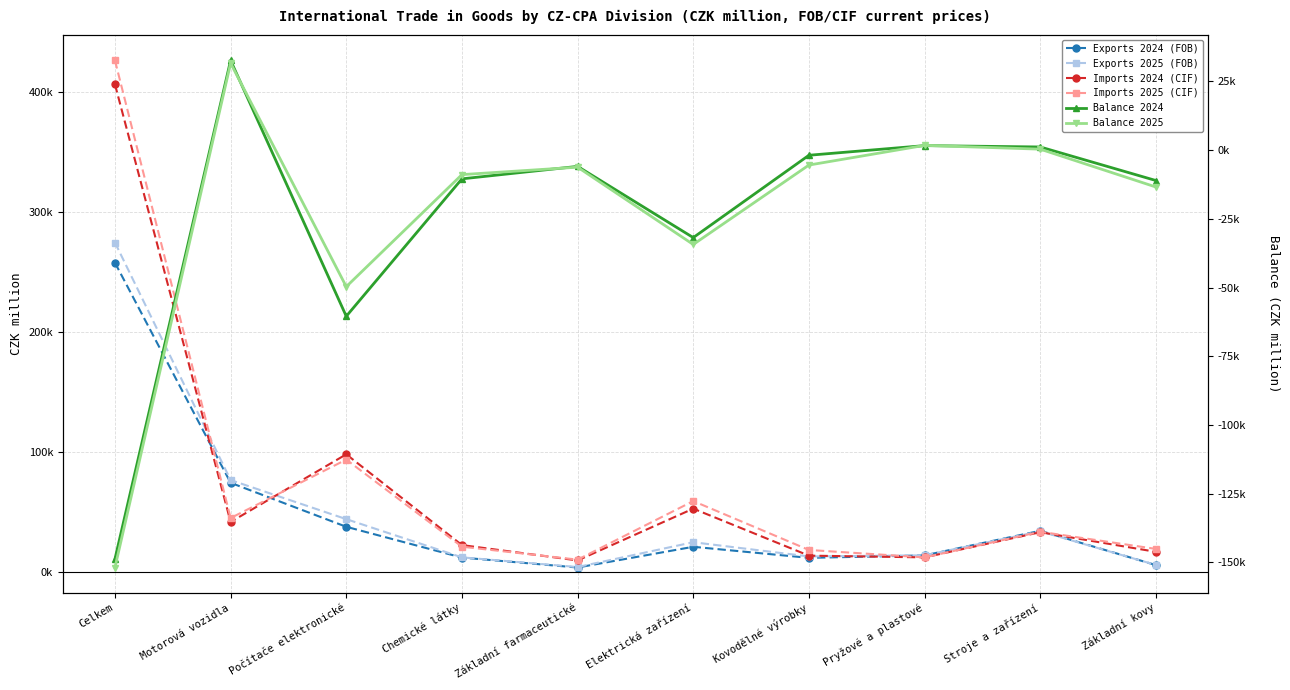

What is the minimum value shown in the chart?

-151843